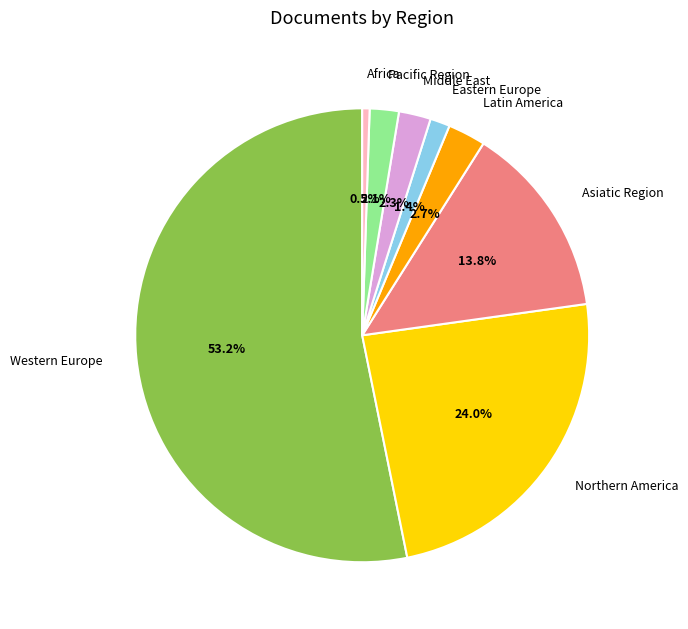

Is there a majority slice in this chart?

Yes